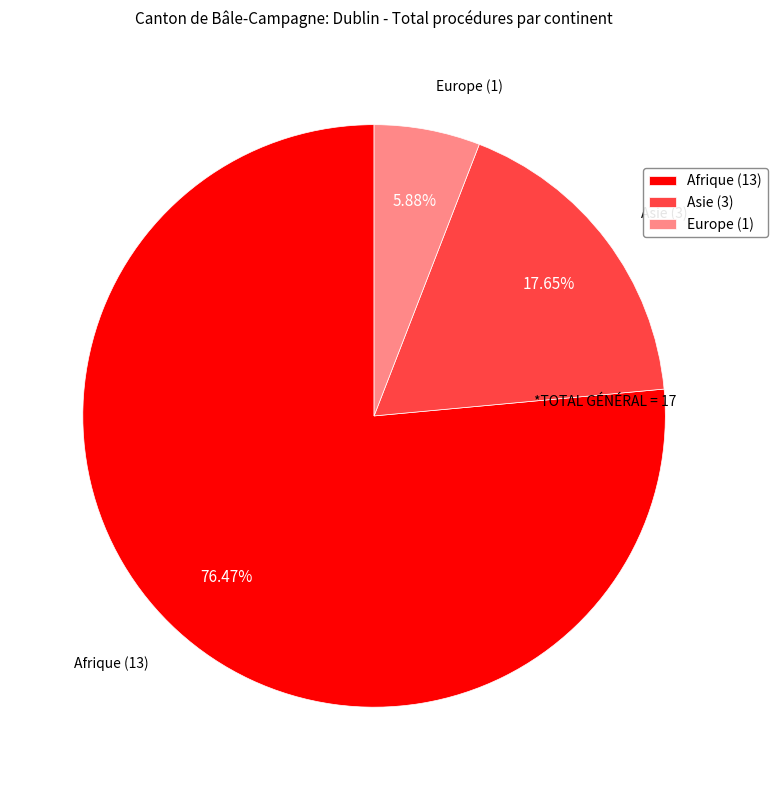

Is it true that Europe is 6% of the pie?

True